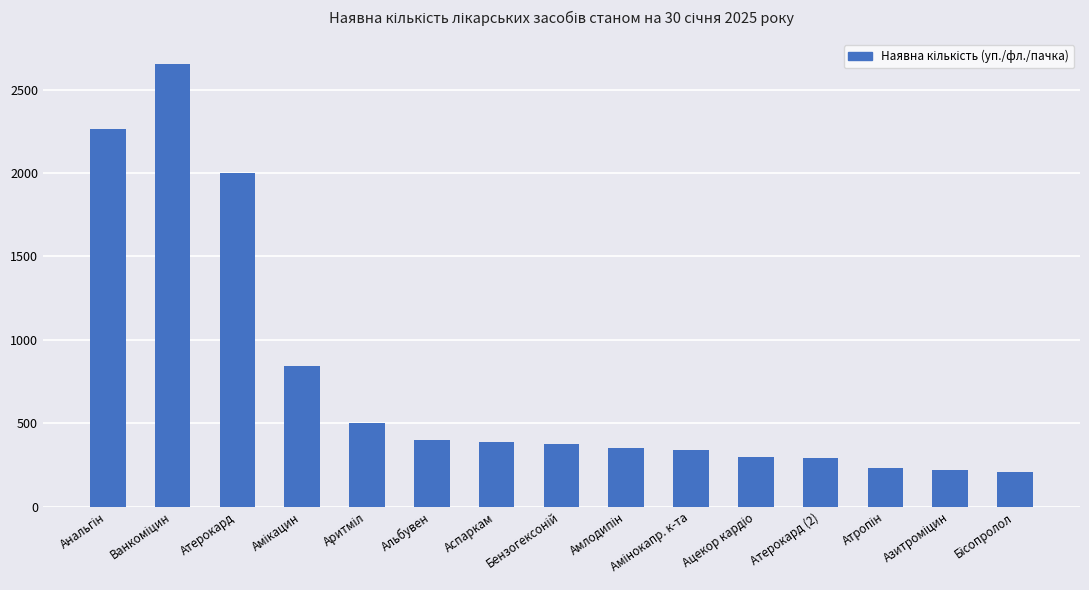

What is the value of the 6th bar from the left?

401